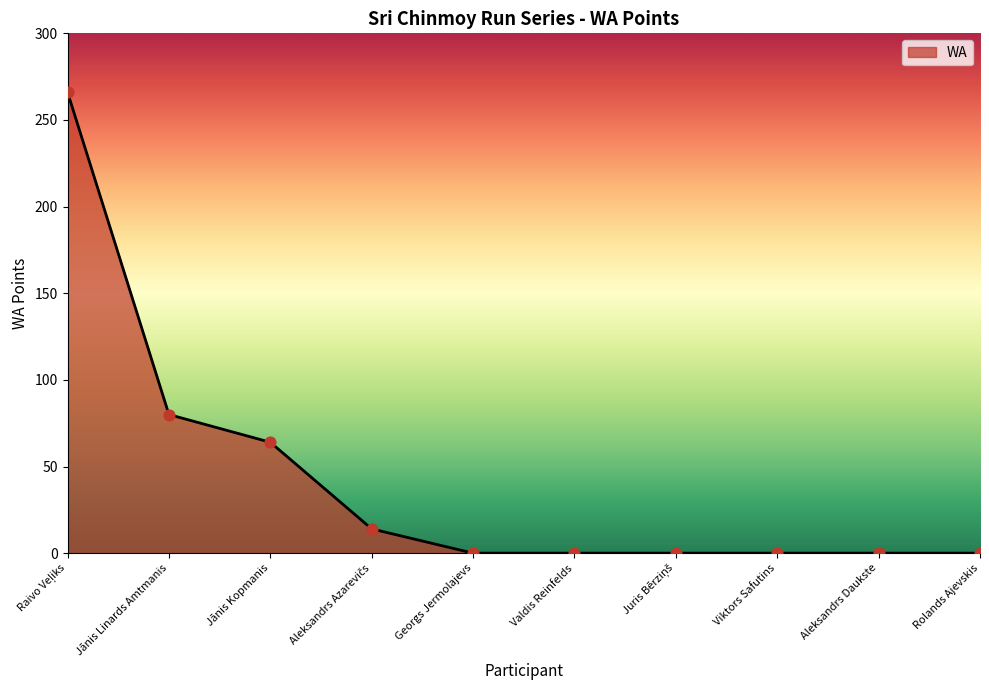

What is the change in value from Jānis Kopmanis to Rolands Ajevskis?

-64